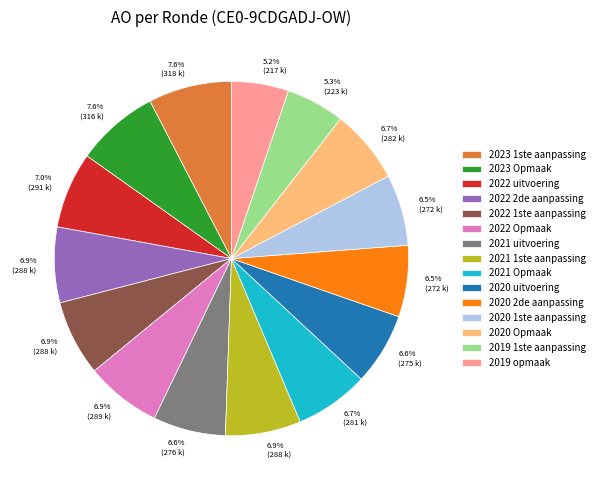

Which has a higher value, 2021 uitvoering or 2023 1ste aanpassing?

2023 1ste aanpassing